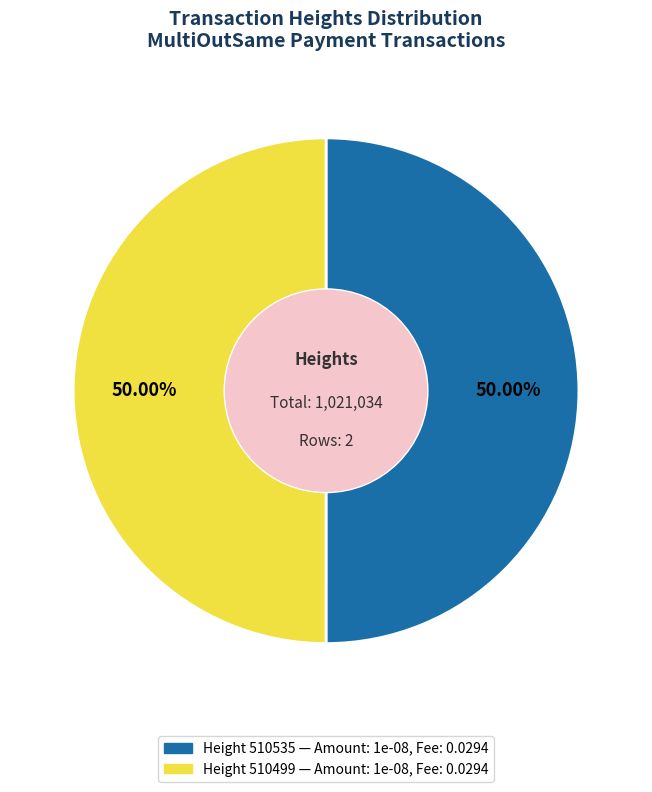

Which category has the smallest portion of the pie?

510499